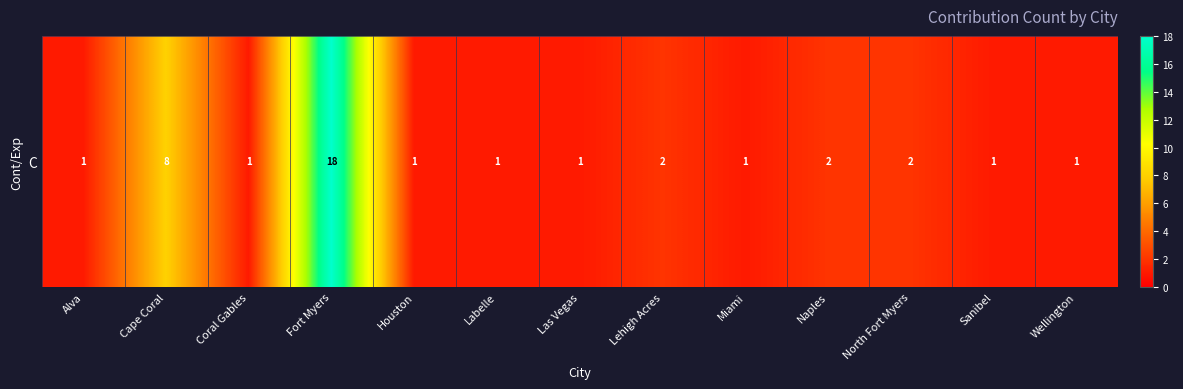

Which label corresponds to the largest value in the chart?

Fort Myers